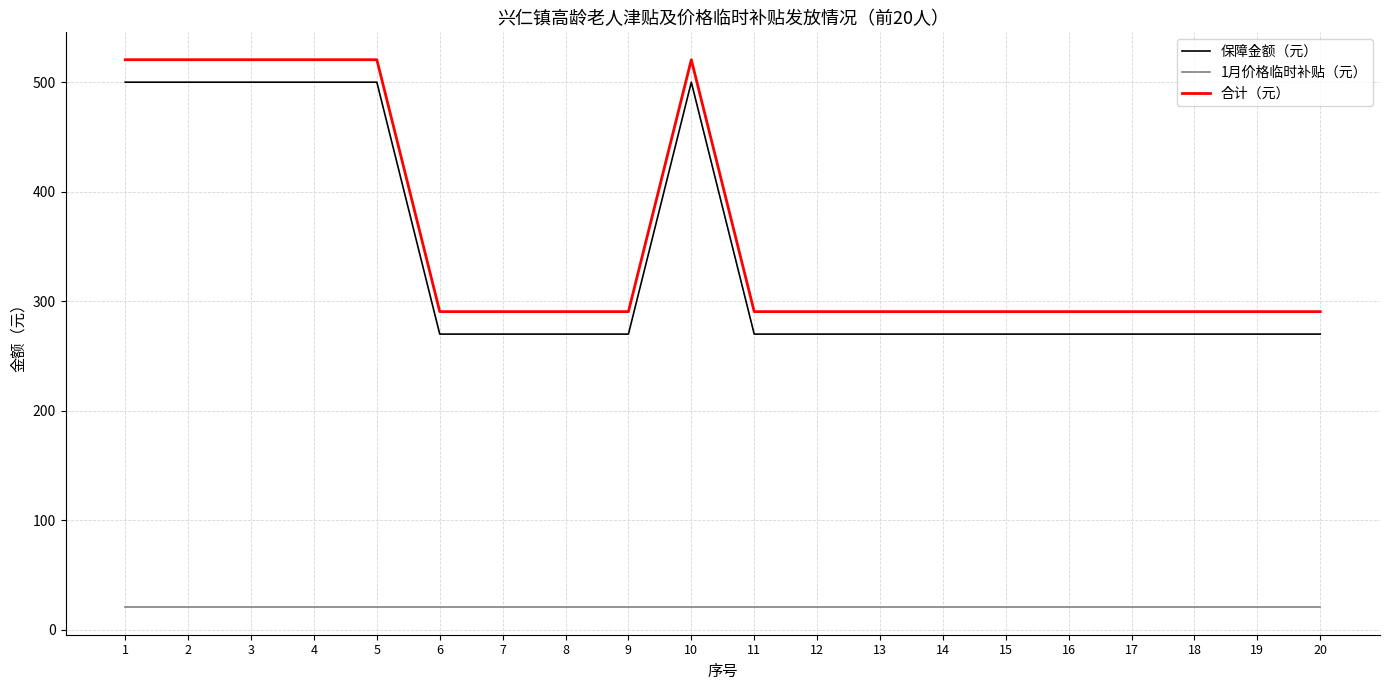

Reading left to right, what are all the values shown in this chart?

保障金额（元）: 500.0	500.0	500.0	500.0	500.0	270.0	270.0	270.0	270.0	500.0	270.0	270.0	270.0	270.0	270.0	270.0	270.0	270.0	270.0	270.0
1月价格临时补贴（元）: 20.5	20.5	20.5	20.5	20.5	20.5	20.5	20.5	20.5	20.5	20.5	20.5	20.5	20.5	20.5	20.5	20.5	20.5	20.5	20.5
合计（元）: 520.5	520.5	520.5	520.5	520.5	290.5	290.5	290.5	290.5	520.5	290.5	290.5	290.5	290.5	290.5	290.5	290.5	290.5	290.5	290.5